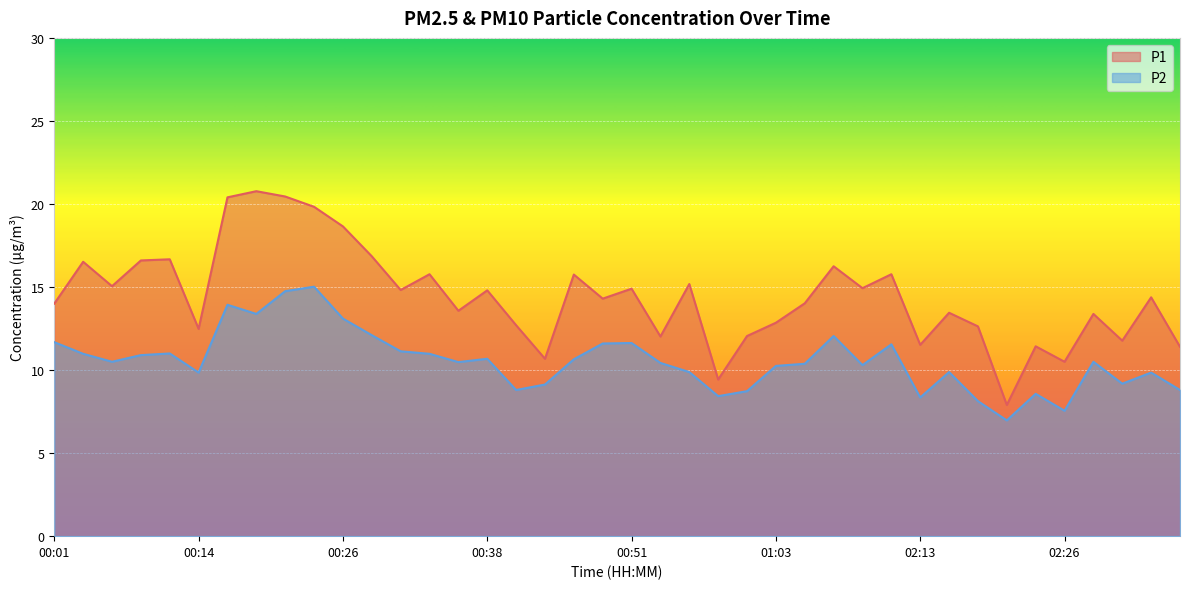

Rank the categories by P2 value from highest to lowest.

00:23, 00:21, 00:16, 00:18, 00:26, 00:28, 02:06, 00:01, 00:51, 00:48, 02:11, 00:31, 00:11, 00:04, 00:33, 00:09, 00:38, 00:46, 00:06, 02:28, 00:36, 00:53, 01:05, 02:08, 01:03, 00:56, 02:16, 00:14, 02:33, 02:31, 00:43, 00:41, 02:36, 01:00, 02:23, 00:58, 02:13, 02:18, 02:26, 02:21